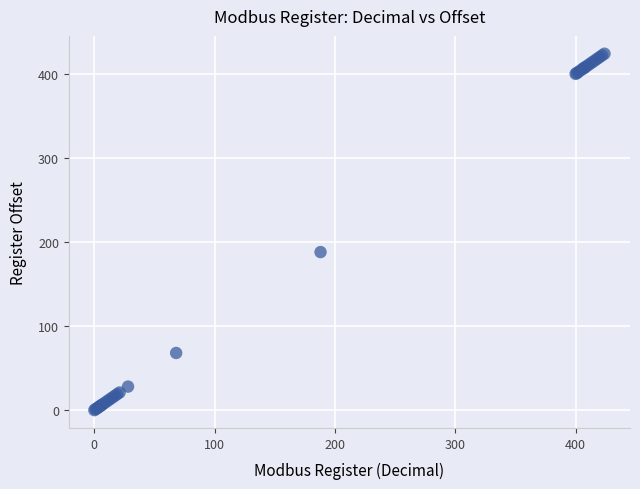

What Y value in the scatter plot is closest to 212?

188